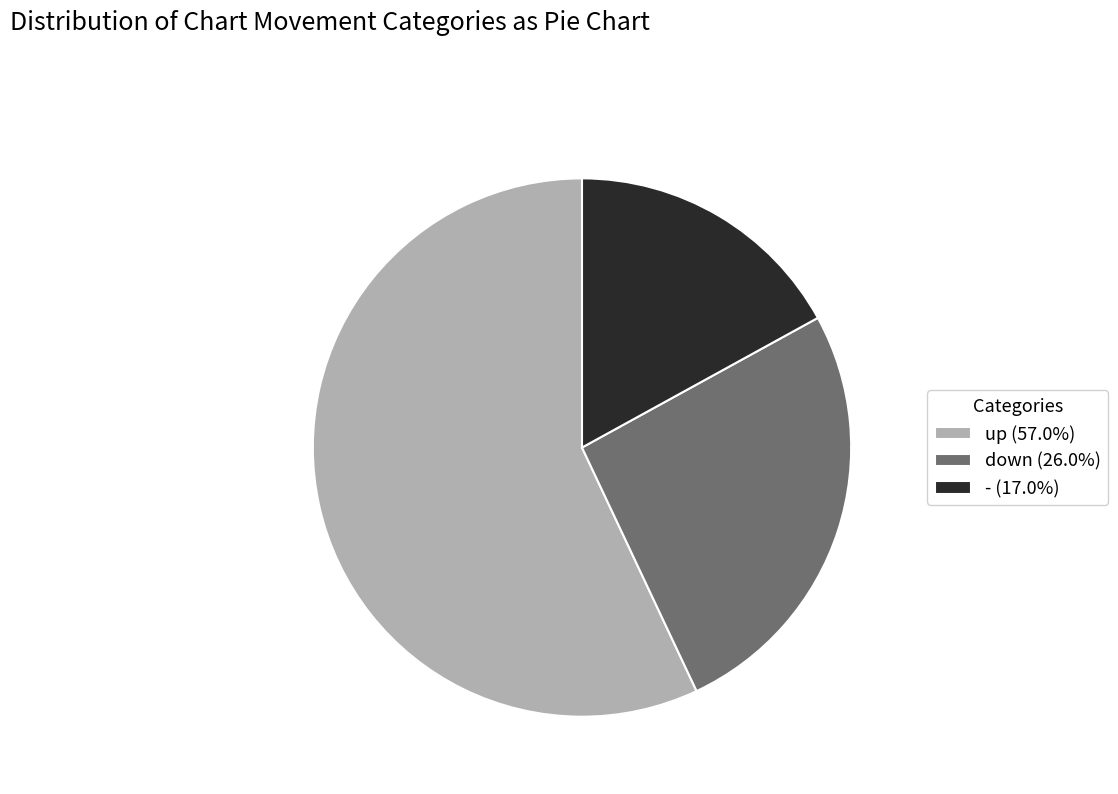

Which category accounts for the majority?

up